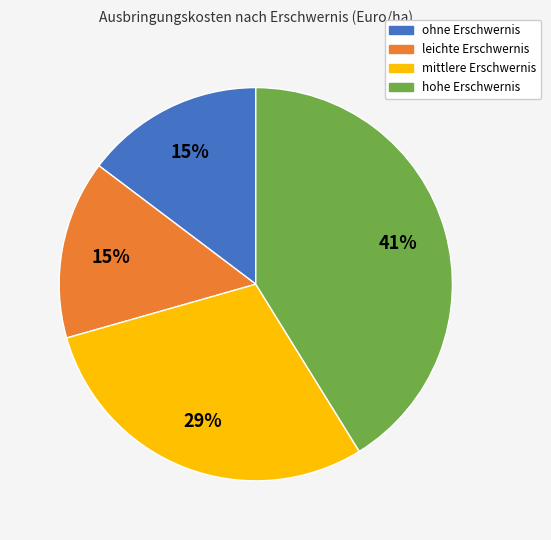

Which category has the biggest portion of the pie?

hohe Erschwernis